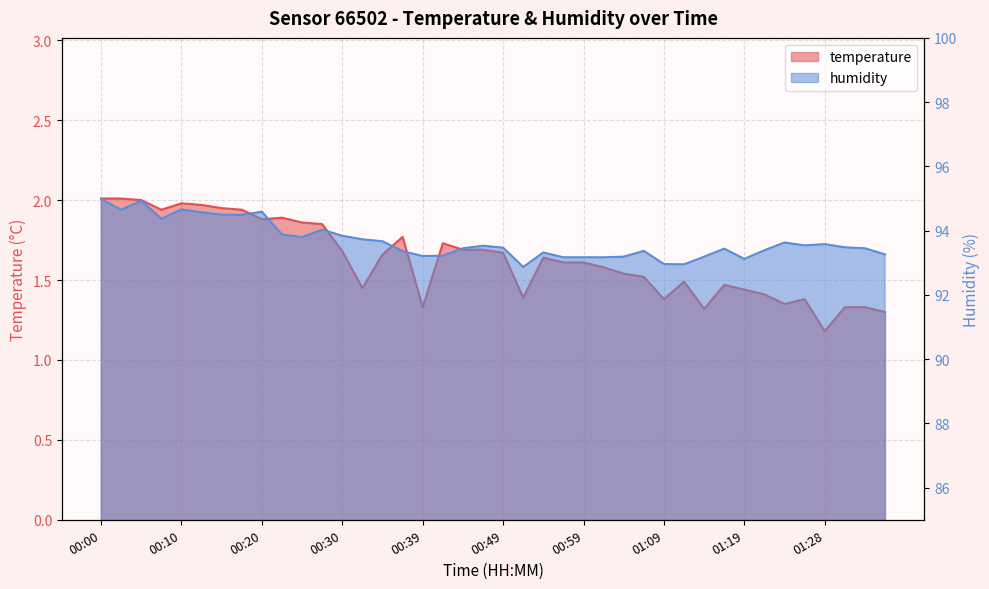

Reading left to right, list all the values displayed in this chart.

temperature: 00:00=2.0	00:03=2.0	00:05=2.0	00:08=1.9	00:10=2.0	00:12=2.0	00:15=1.9	00:17=1.9	00:20=1.9	00:22=1.9	00:25=1.9	00:27=1.9	00:30=1.7	00:32=1.4	00:35=1.7	00:37=1.8	00:39=1.3	00:42=1.7	00:44=1.7	00:47=1.7	00:49=1.7	00:52=1.4	00:54=1.6	00:57=1.6	00:59=1.6	01:02=1.6	01:04=1.5	01:06=1.5	01:09=1.4	01:11=1.5	01:14=1.3	01:16=1.5	01:19=1.4	01:21=1.4	01:24=1.4	01:26=1.4	01:28=1.2	01:31=1.3	01:33=1.3	01:36=1.3
humidity: 00:00=95.0	00:03=94.7	00:05=94.9	00:08=94.4	00:10=94.7	00:12=94.6	00:15=94.5	00:17=94.5	00:20=94.6	00:22=93.9	00:25=93.8	00:27=94.0	00:30=93.8	00:32=93.7	00:35=93.7	00:37=93.4	00:39=93.2	00:42=93.2	00:44=93.5	00:47=93.5	00:49=93.5	00:52=92.9	00:54=93.3	00:57=93.2	00:59=93.2	01:02=93.2	01:04=93.2	01:06=93.4	01:09=93.0	01:11=93.0	01:14=93.2	01:16=93.4	01:19=93.1	01:21=93.4	01:24=93.6	01:26=93.5	01:28=93.6	01:31=93.5	01:33=93.5	01:36=93.3